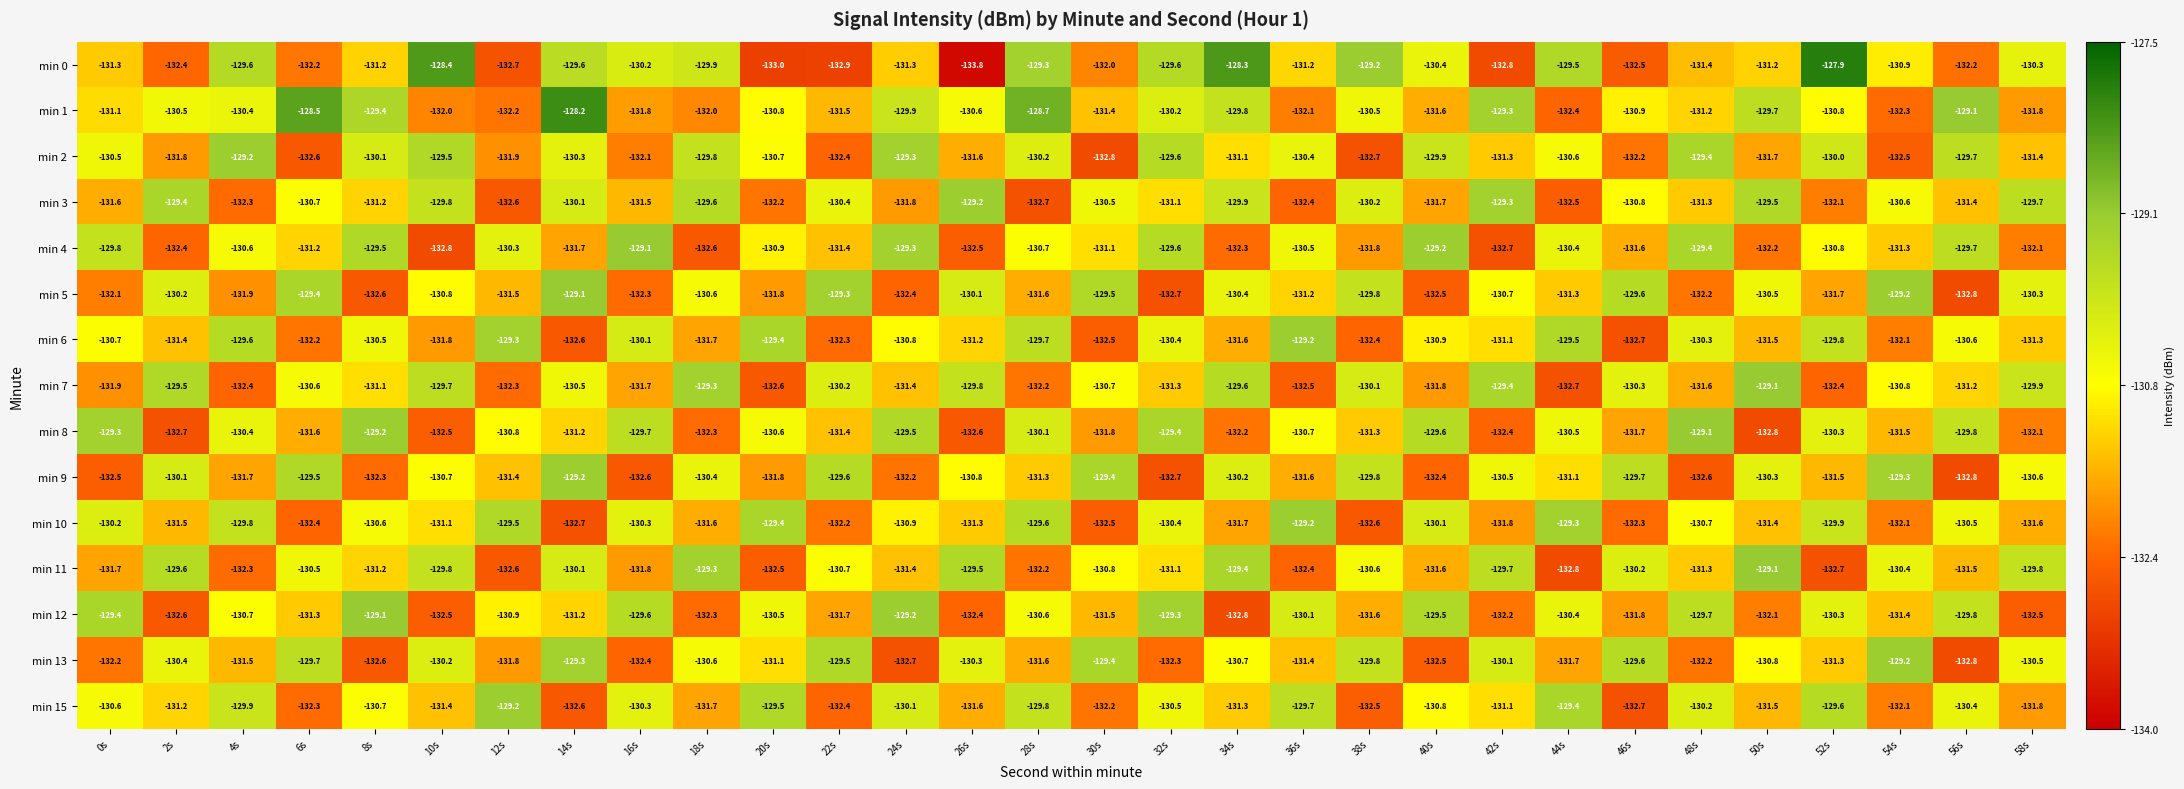

What is the spread (max minus min) of values at 36s?

3.3